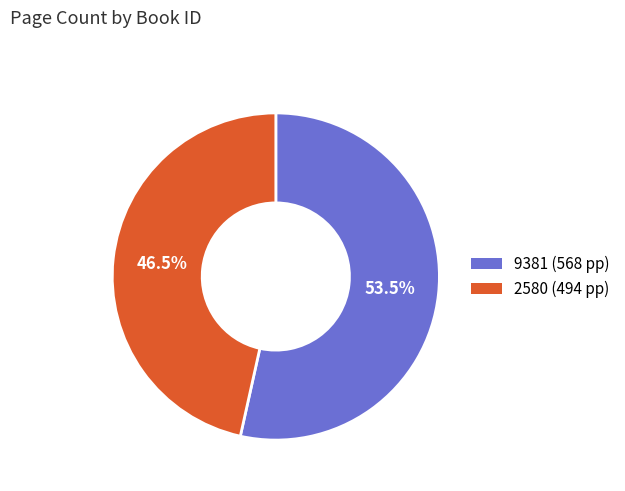

True or false: 2580 accounts for 37% of the total.

False